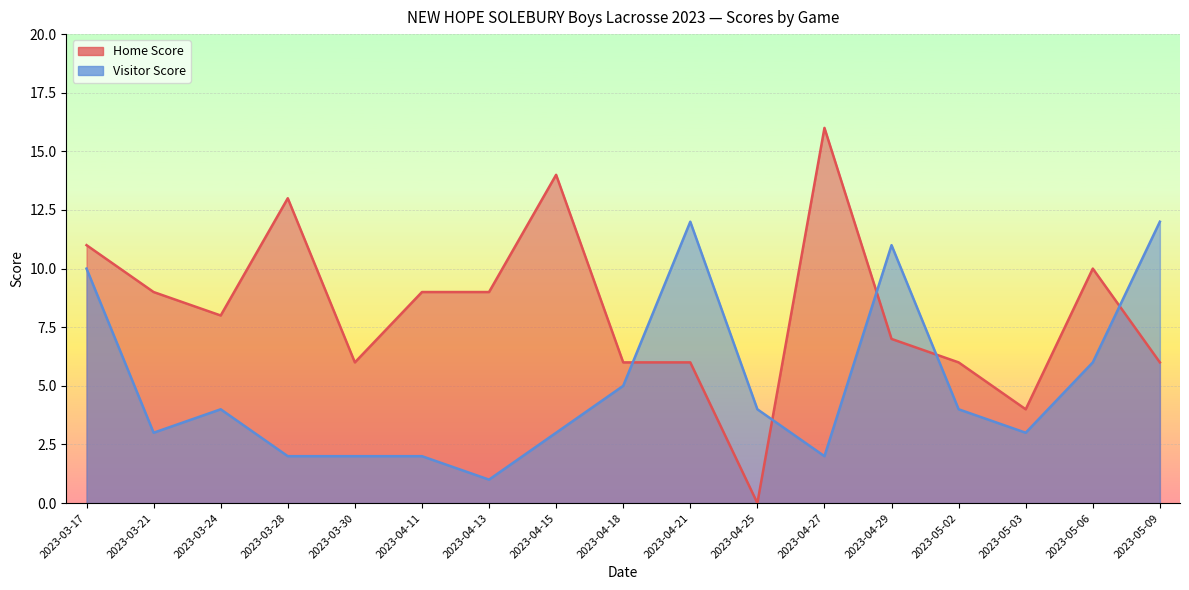

What is the difference between the maximum and second lowest values in the Visitor Score series?

10